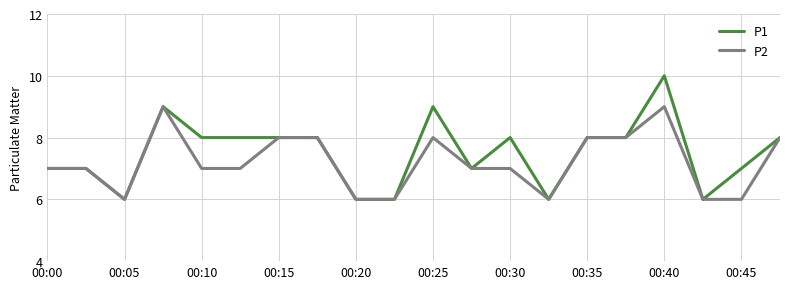

Which series has the widest spread of values?

P1